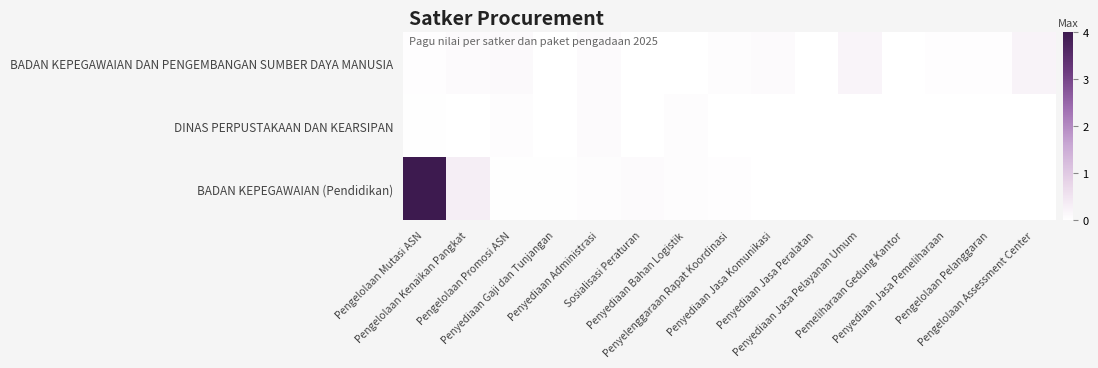

Which has a higher value, Pengelolaan Assessment Center or Penyelenggaraan Rapat Koordinasi?

Pengelolaan Assessment Center